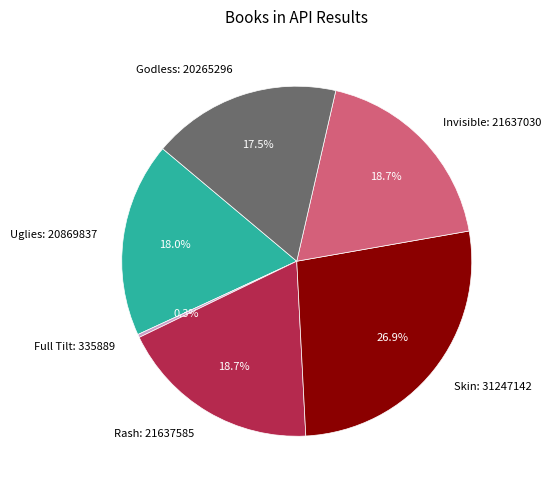

Does Invisible account for over 50% of the chart?

No